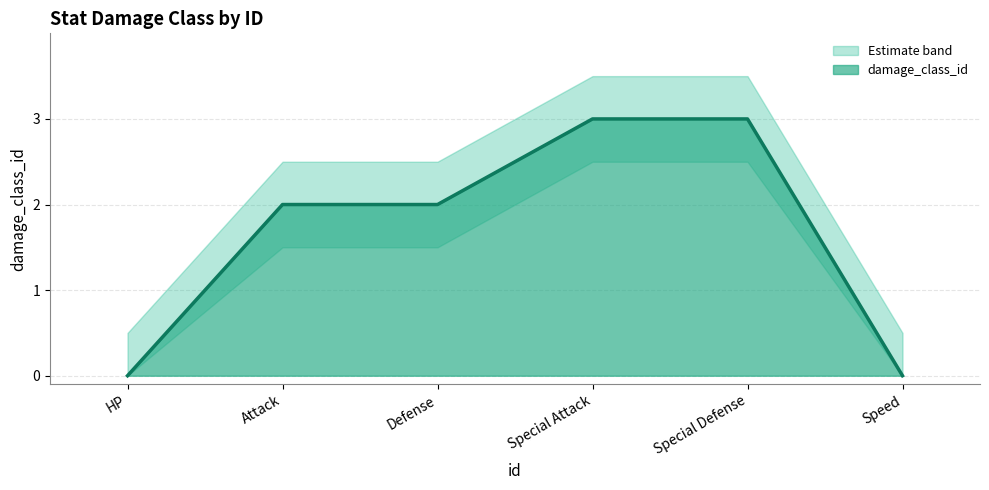

What position from the left is Defense?

3